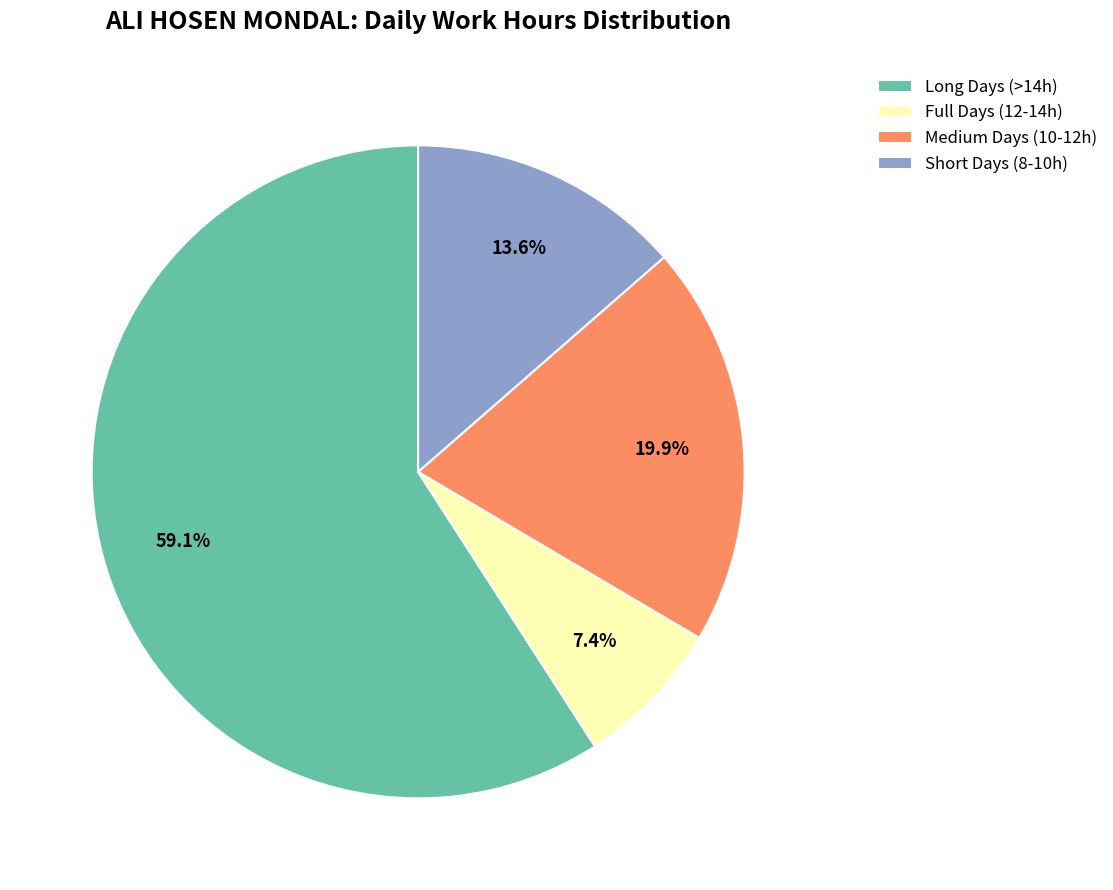

Which slice represents more than half of the pie?

Long Days (>14h)